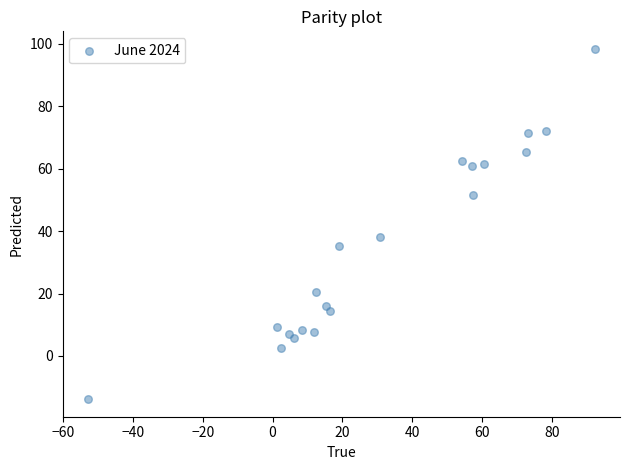

What Y value in the scatter plot is closest to 42?

38.2